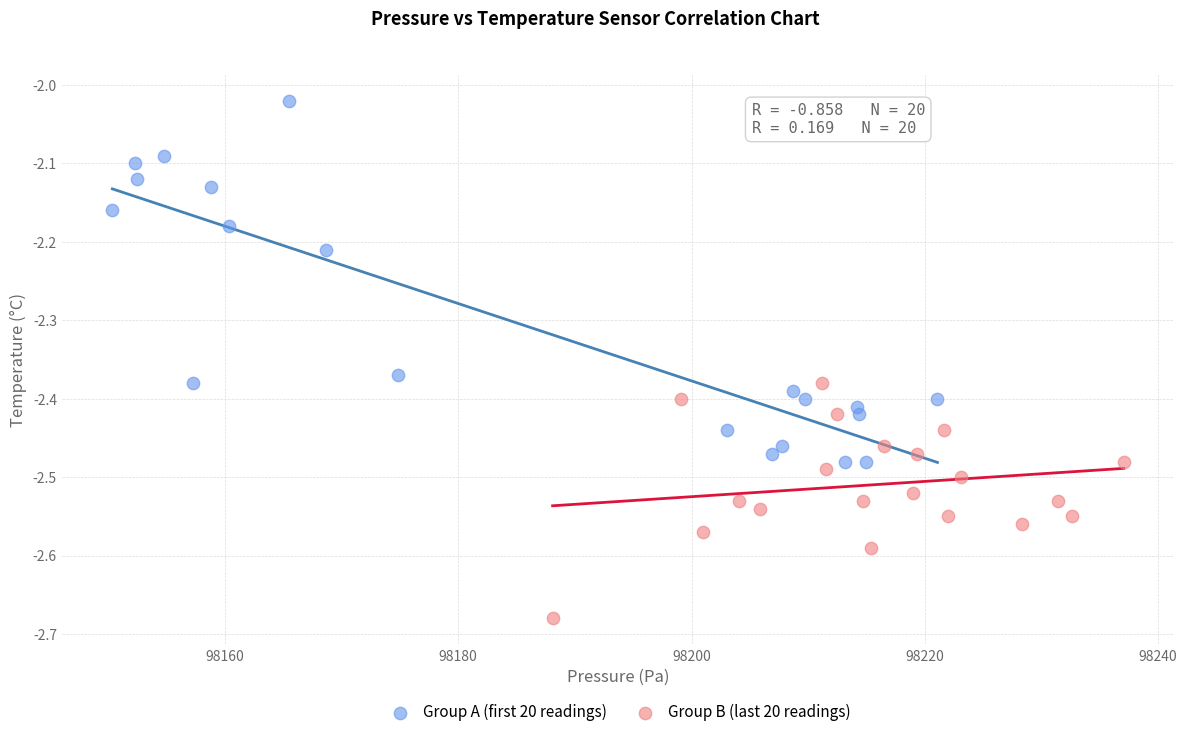

Which series contains the highest Y value?

Group A (first 20 readings)